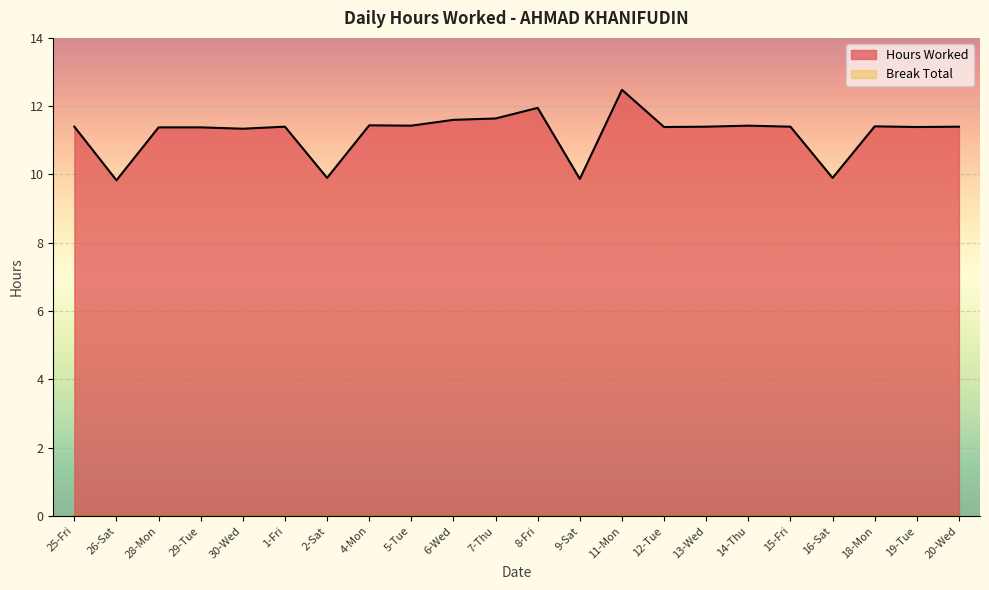

The value at 6-Wed is 7.5. True or false?

False